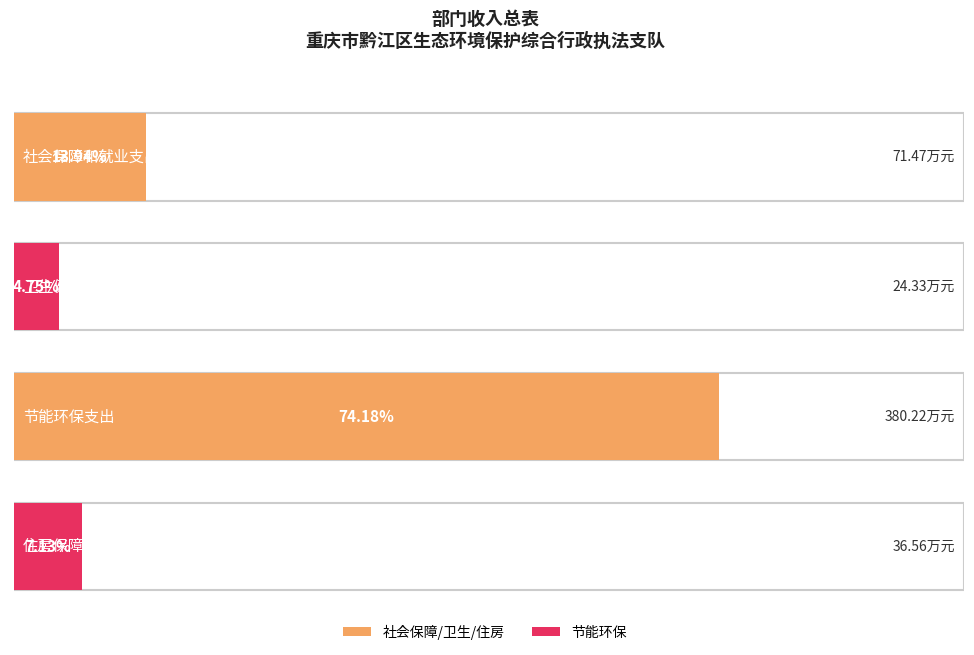

Reading left to right, what are all the values shown in this chart?

总计: 71.5	24.3	380.2	36.6
一般公共预算拨款收入: 71.5	24.3	380.2	36.6